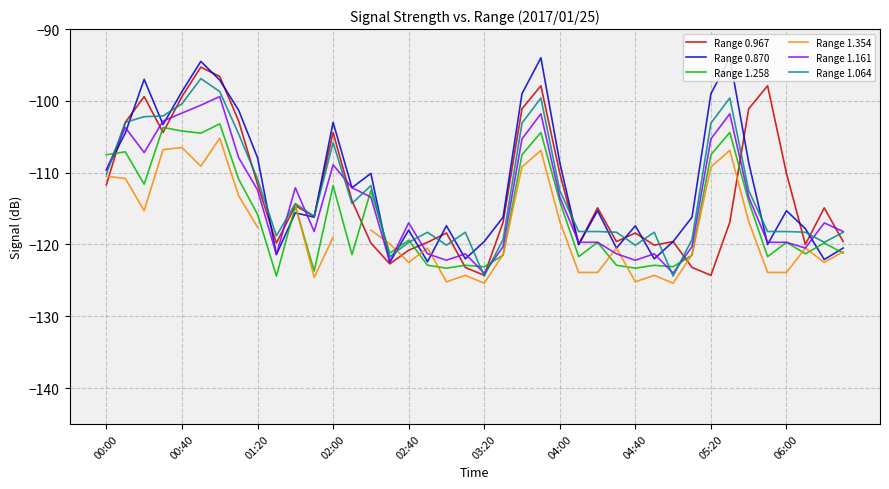

What is the maximum value for Range 1.161?

-99.4